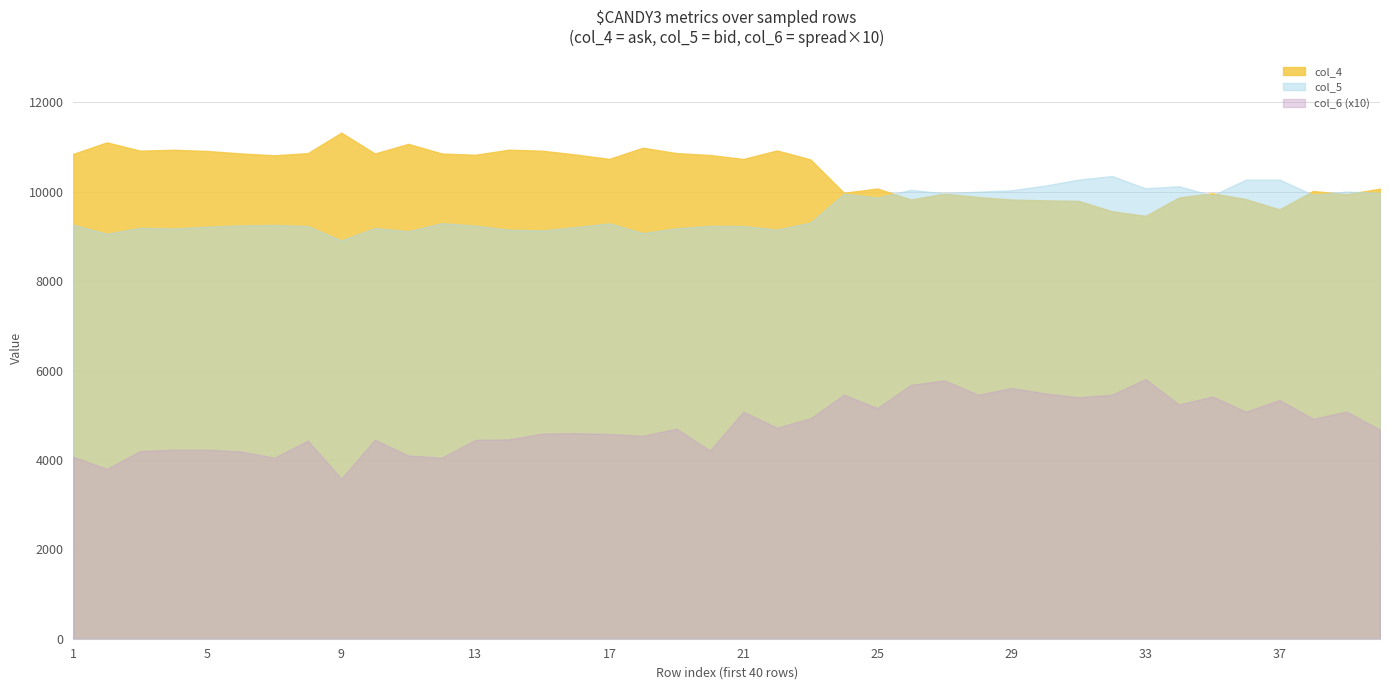

True or false: col_4 and col_3 intersect in this chart.

False